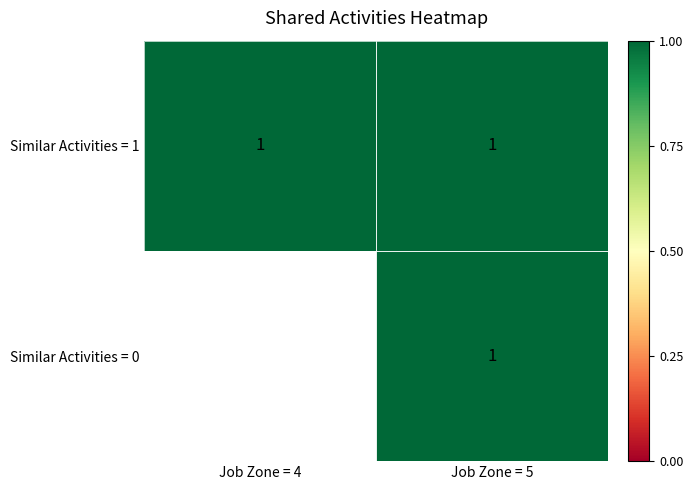

What is the sum of all Similar Activities = 1 values?

2.0